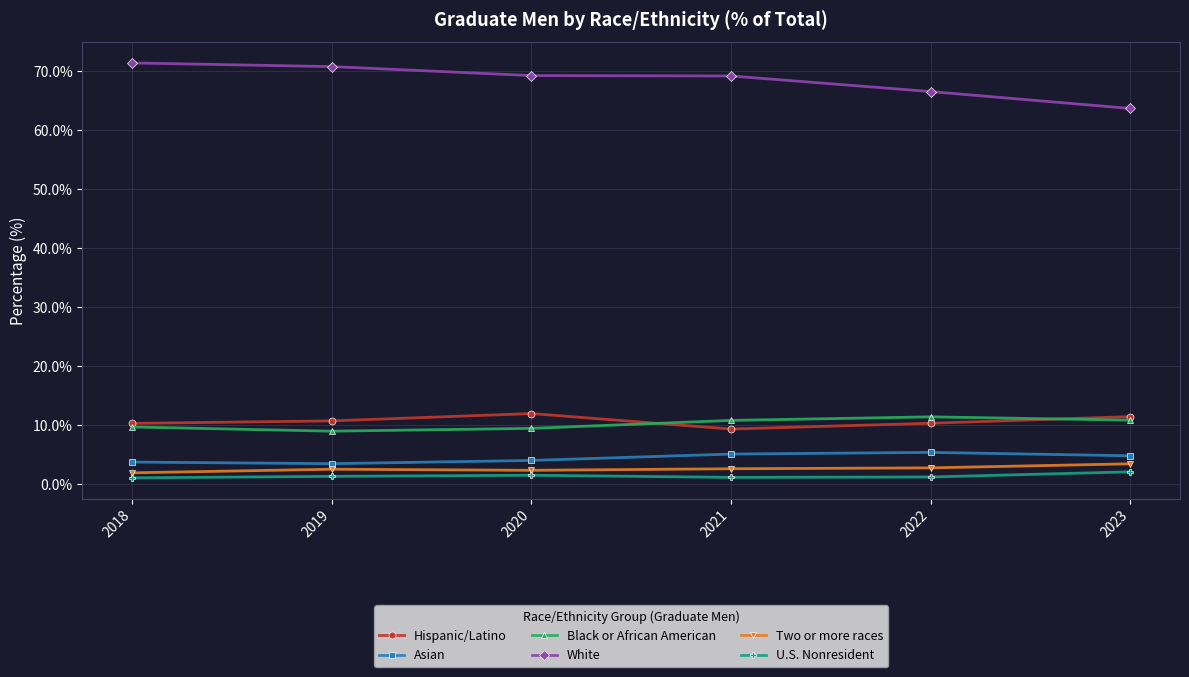

What is the maximum value shown in the chart?

71.4